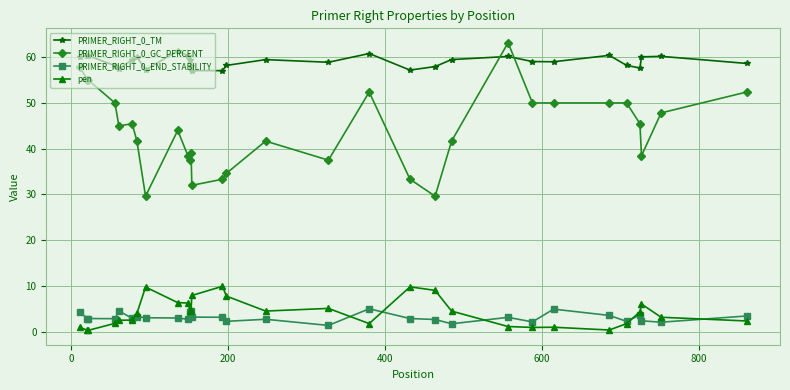

What is the highest value of the pen series?

9.9